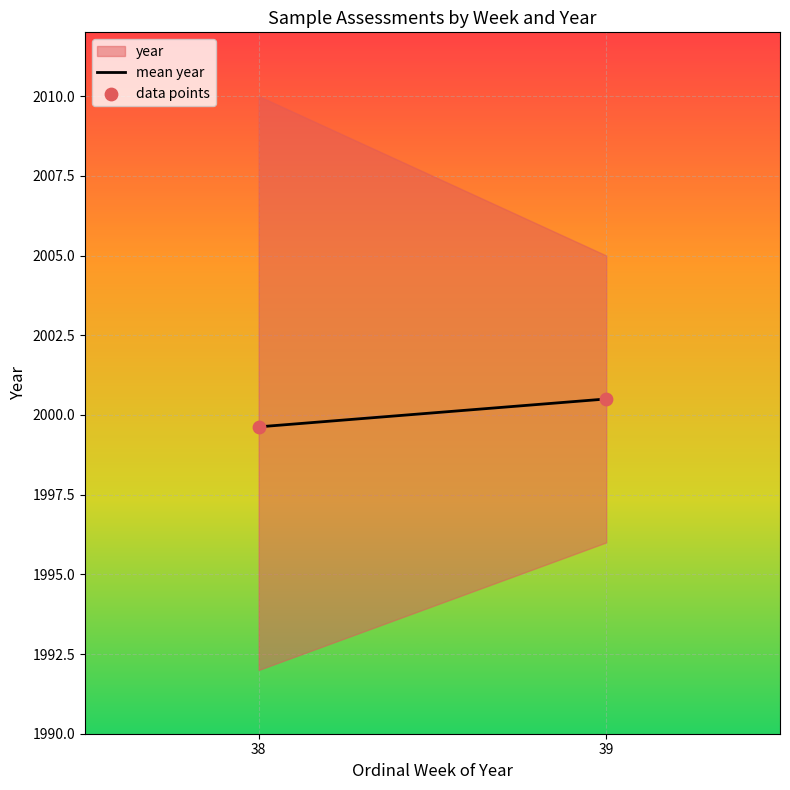

What is the average Y value?

2000.1